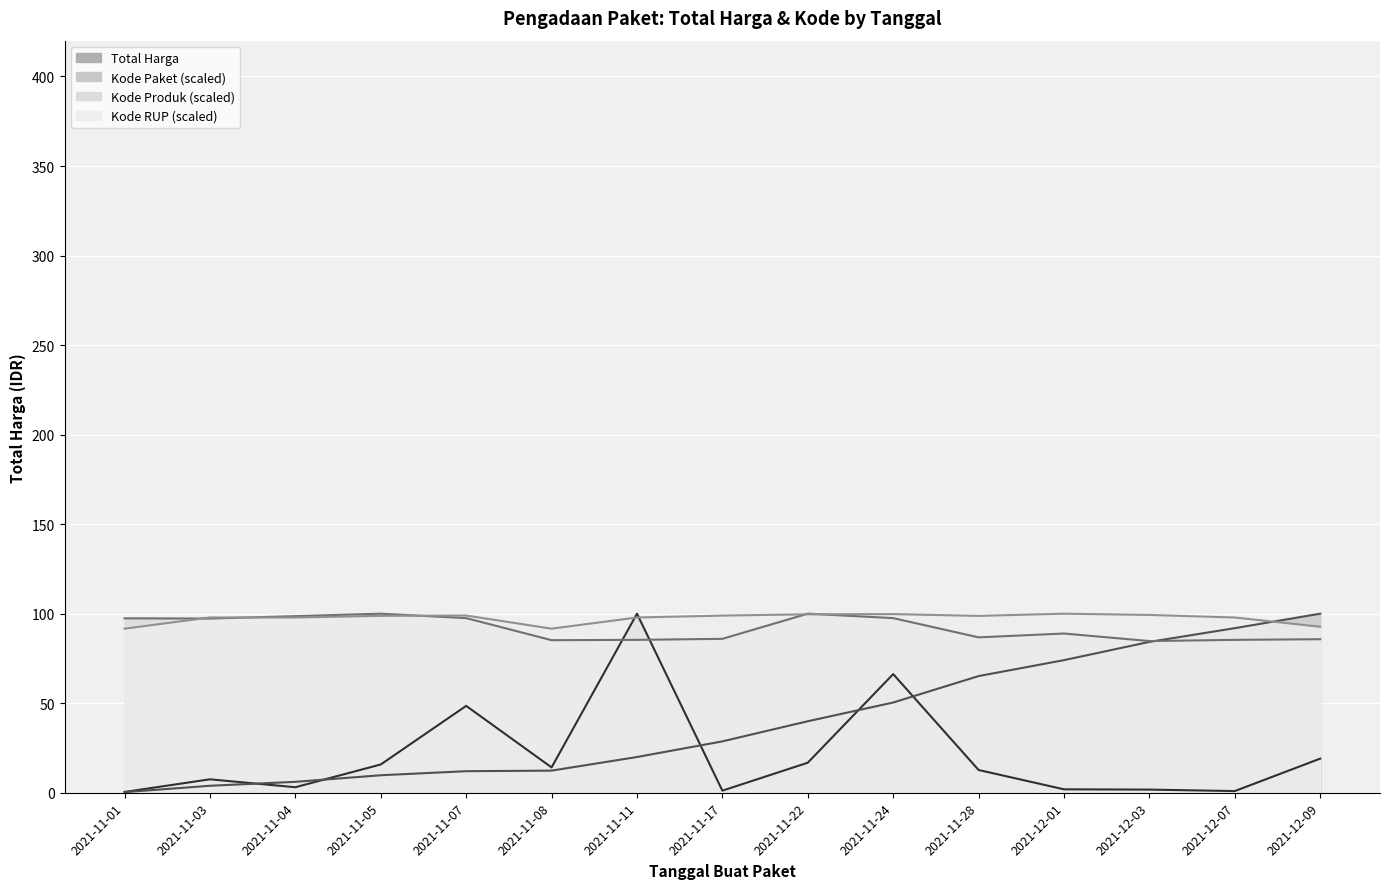

At how many categories does at least one series exceed 54?

15